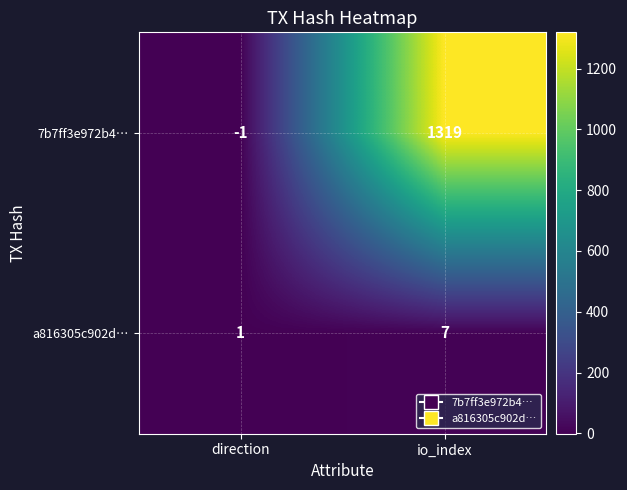

True or false: a816305c902d… has a value of 11 at io_index.

False